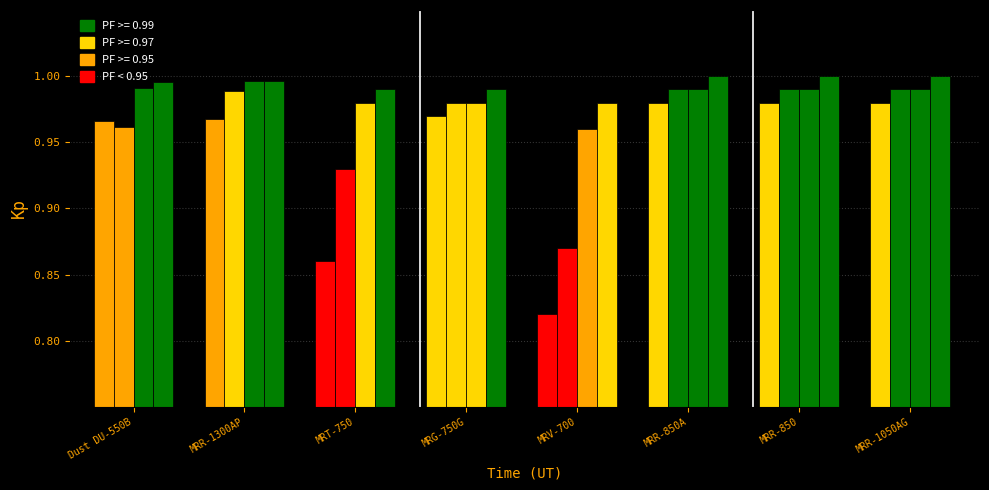

How many bars are there in each group?

4